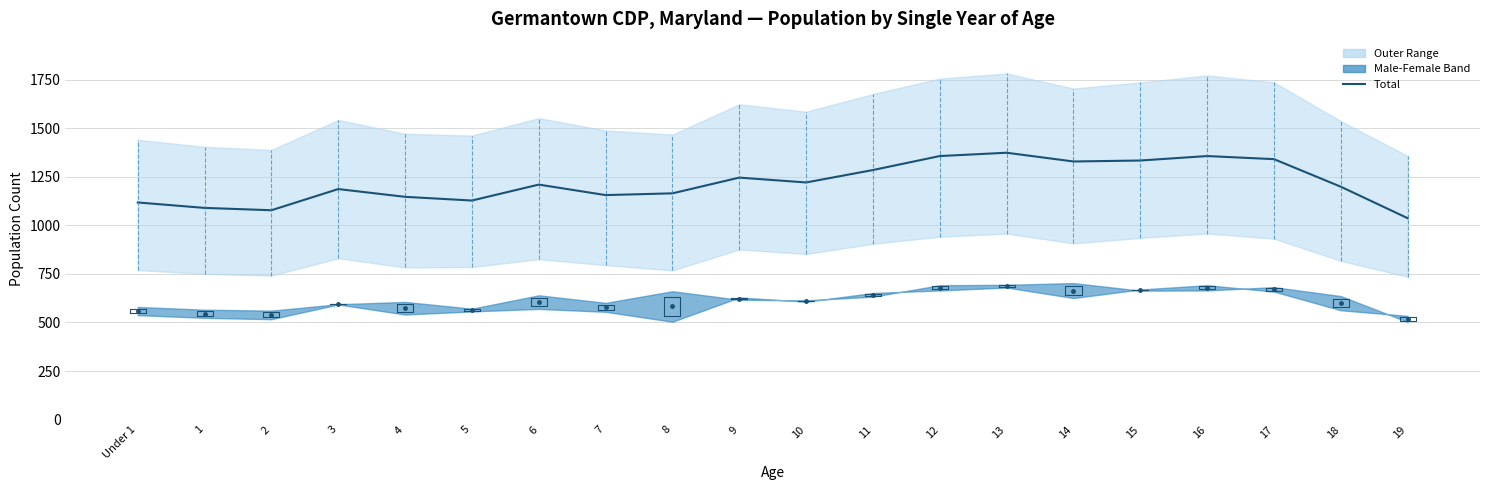

Which label corresponds to the smallest value in the chart?

19